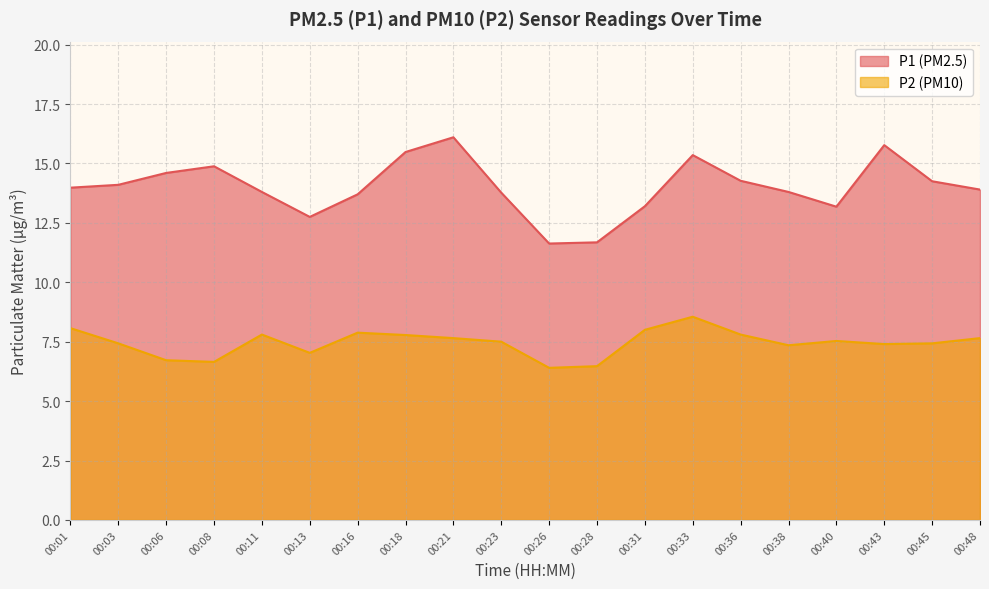

At which label is P1 closest to 13?

00:40